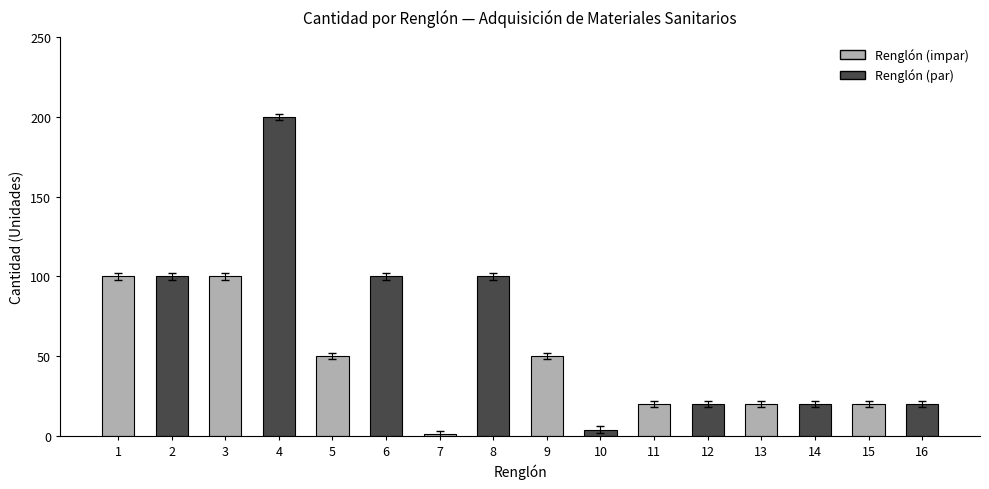

What is the smallest value displayed?

1